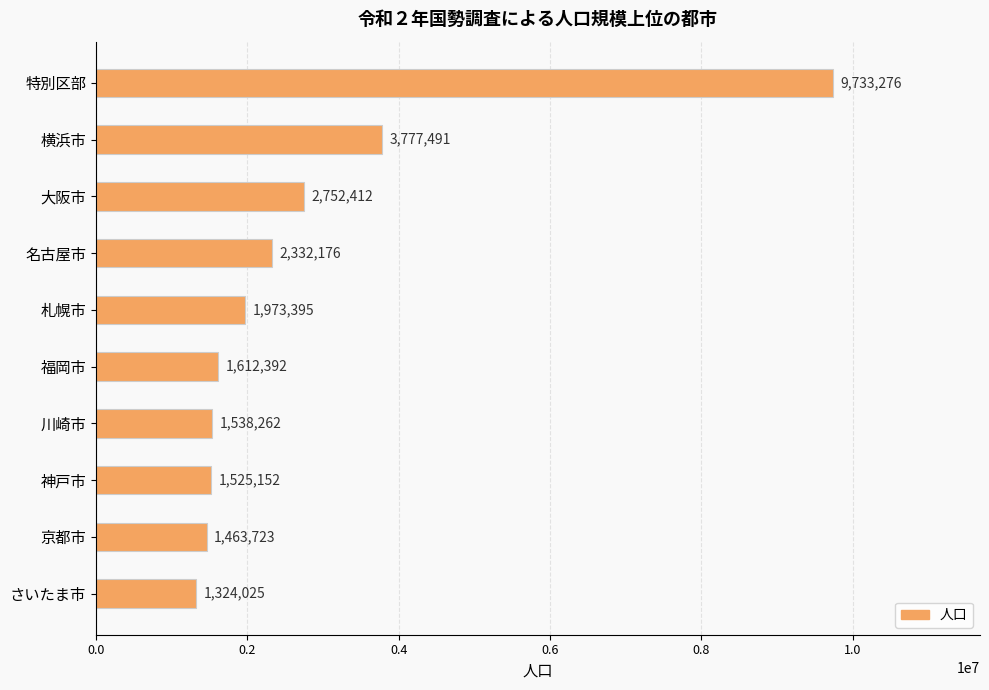

Does the chart contain stacked bars?

No